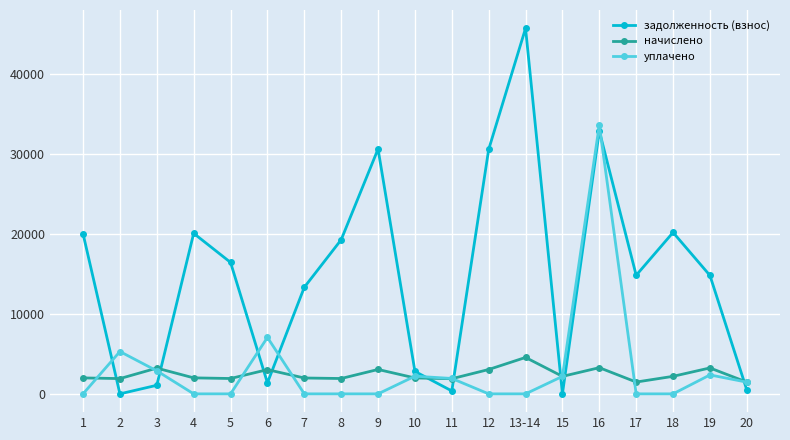

What is the value of the задолженность (взнос) point at the 1st from the left?

20003.1